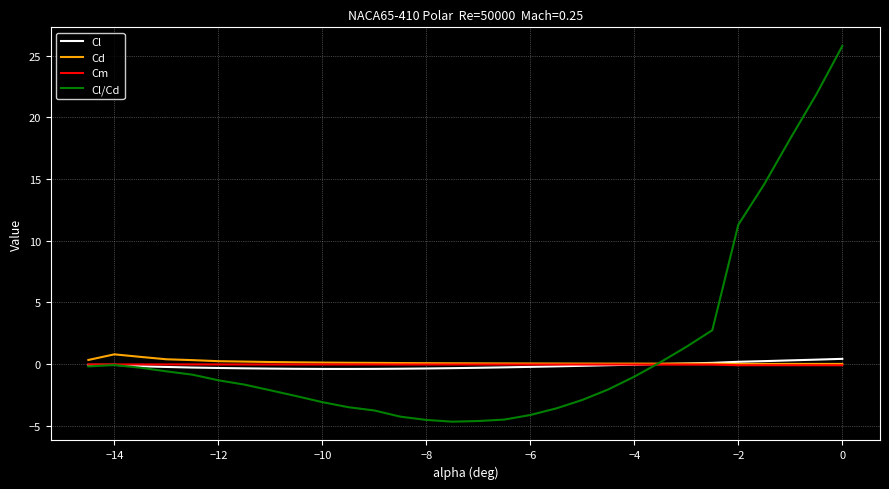

At which category does Cd reach its first local peak?

−14